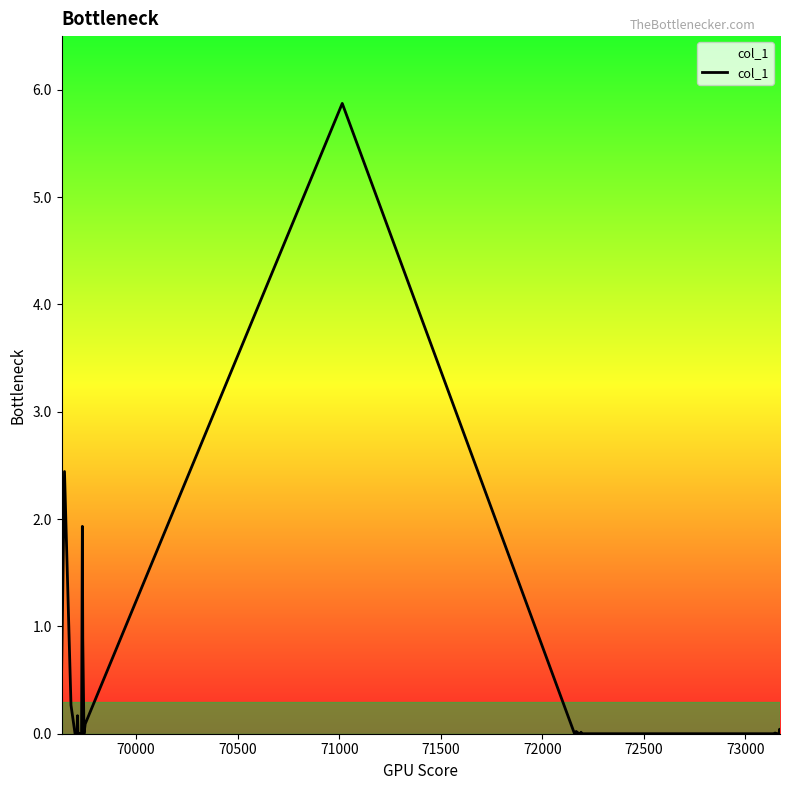

What is the greatest value displayed?

5.9